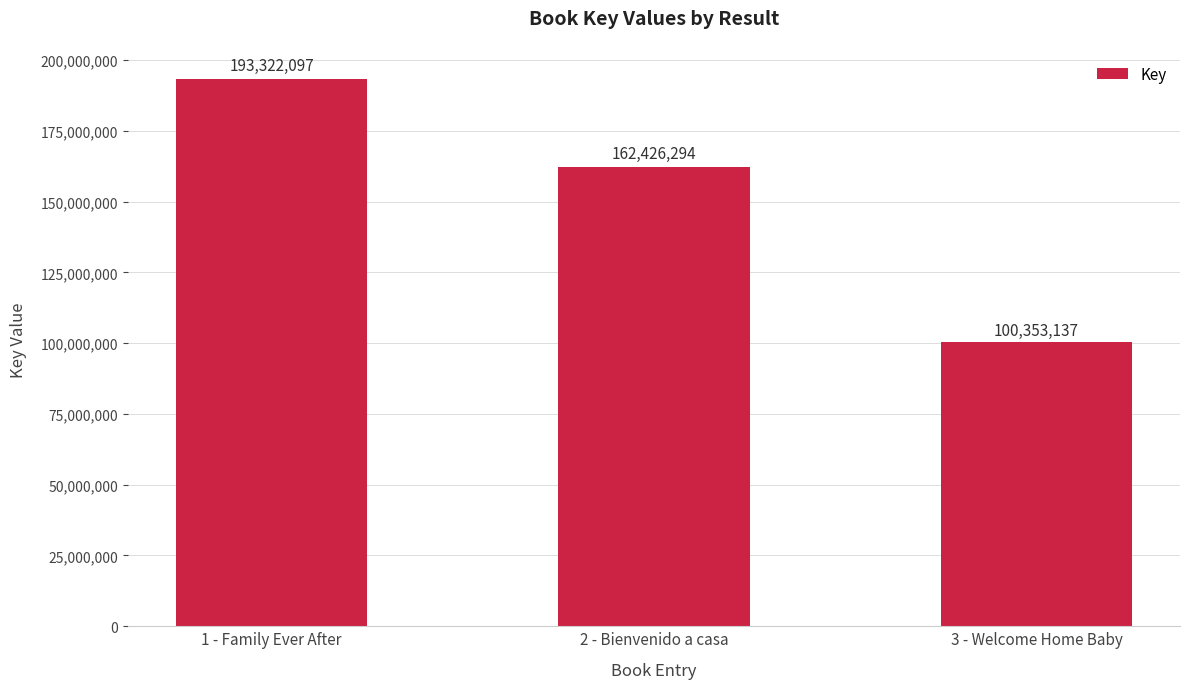

Count the number of categories in the chart.

3